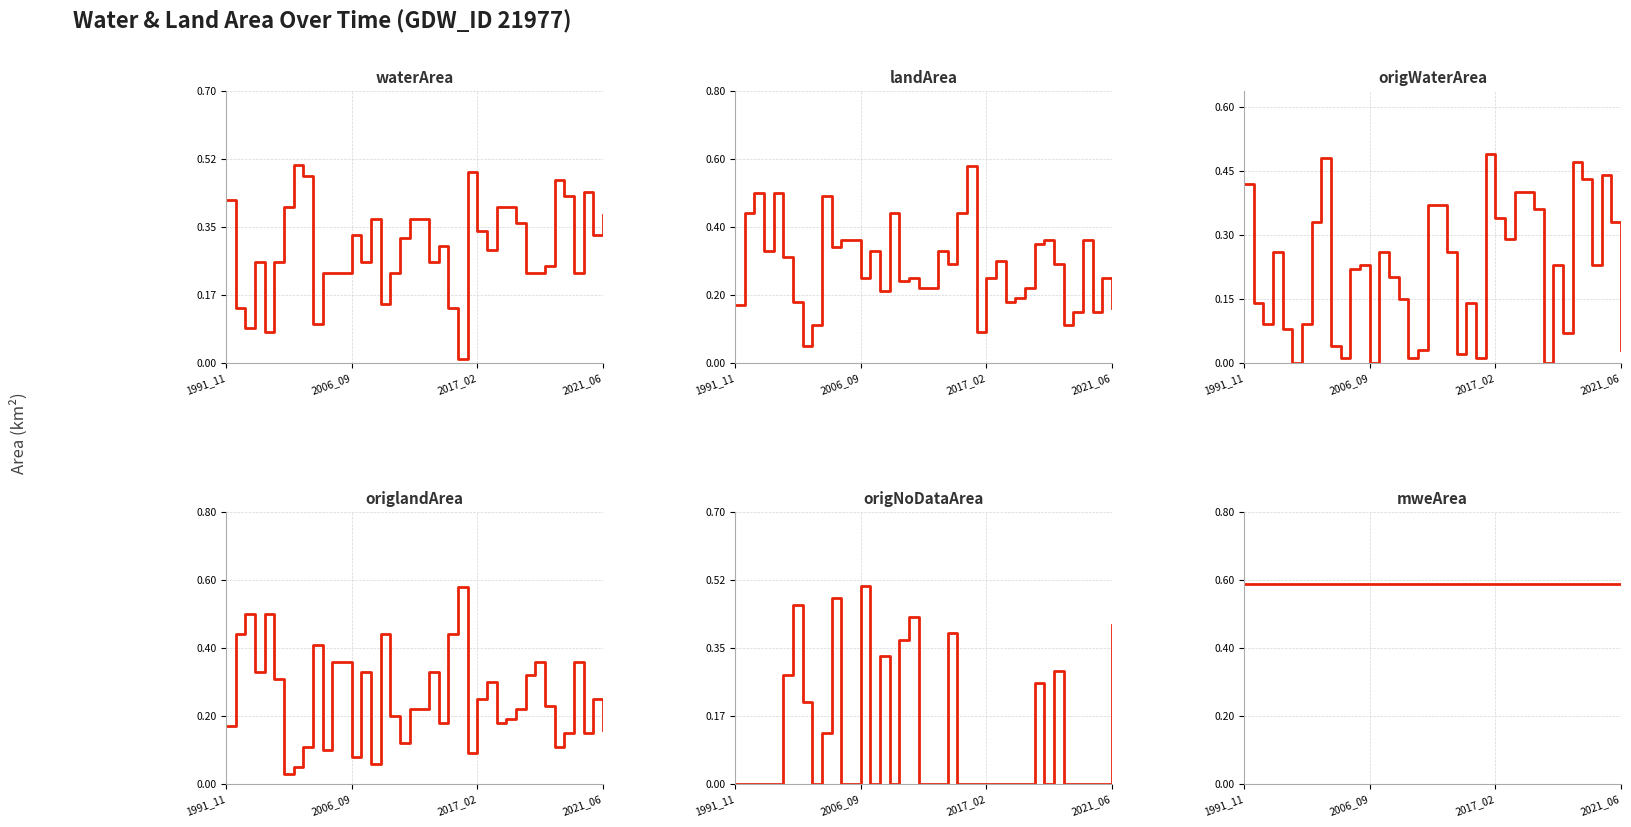

Read the mweArea value at 2017_02.

0.6